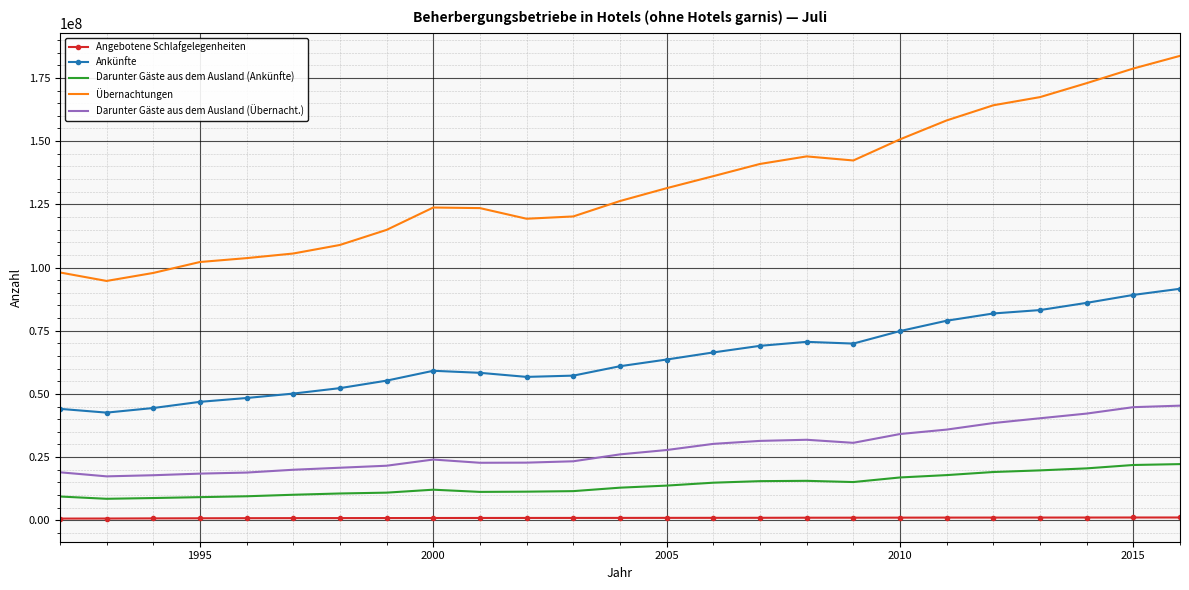

True or false: Darunter Gäste aus dem Ausland (Ankünfte) and Darunter Gäste aus dem Ausland (Übernacht.) cross at least once.

False